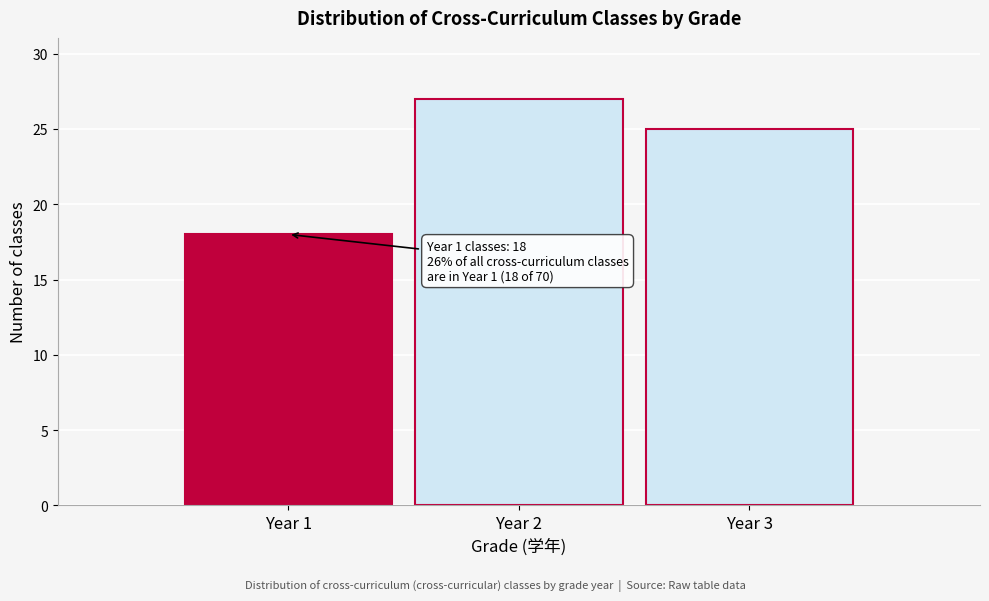

Reading left to right, list all the values displayed in this chart.

18	27	25